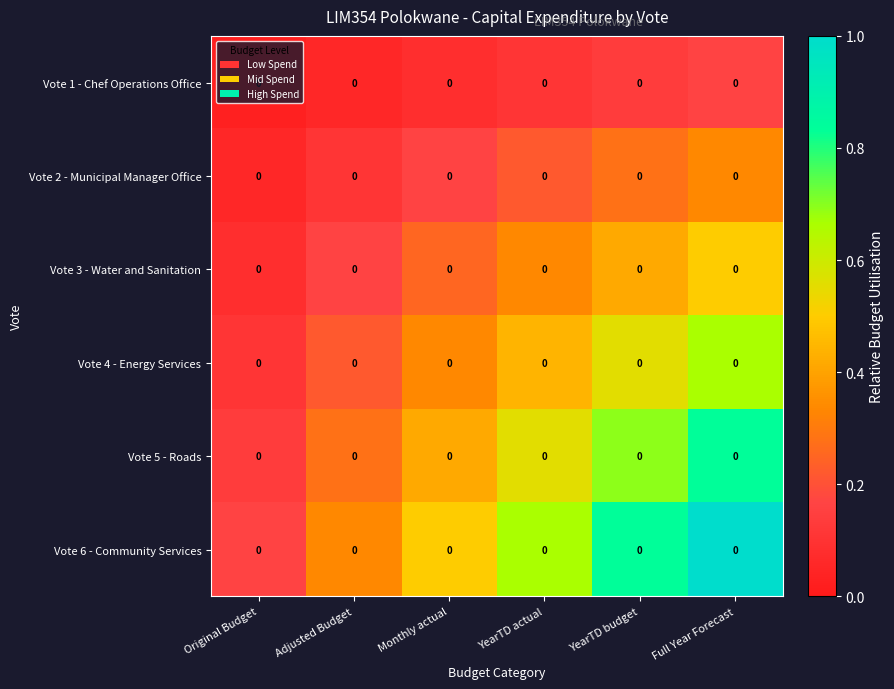

Rank the series by their maximum value, from highest to lowest.

Vote 6 - Community Services, Vote 5 - Roads, Vote 4 - Energy Services, Vote 3 - Water and Sanitation, Vote 2 - Municipal Manager Office, Vote 1 - Chef Operations Office